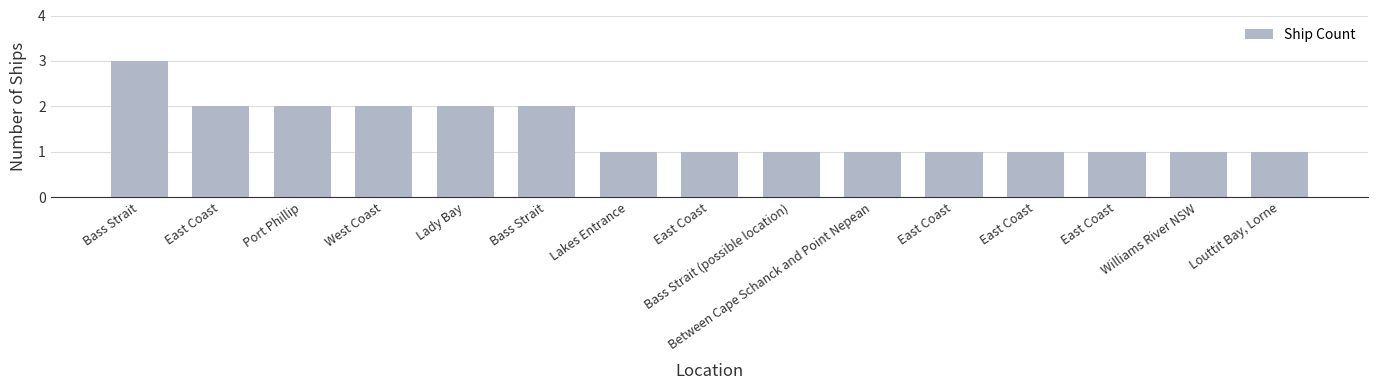

List the labels in order of value, smallest first.

Lakes Entrance, East Coast, Bass Strait (possible location), Between Cape Schanck and Point Nepean, East Coast, East Coast, East Coast, Williams River NSW, Louttit Bay, Lorne, East Coast, Port Phillip, West Coast, Lady Bay, Bass Strait, Bass Strait